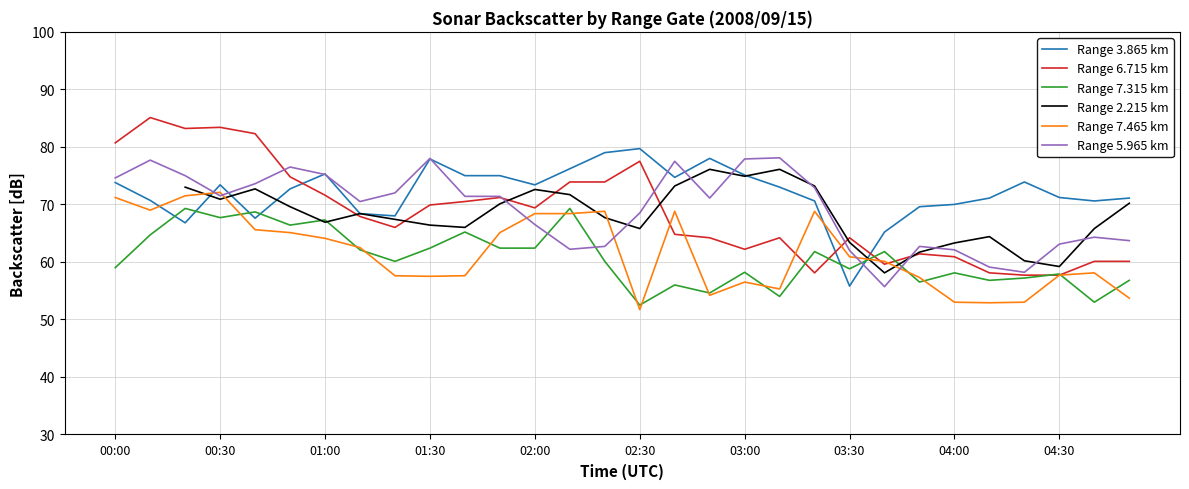

Does the chart have visible grid lines?

Yes